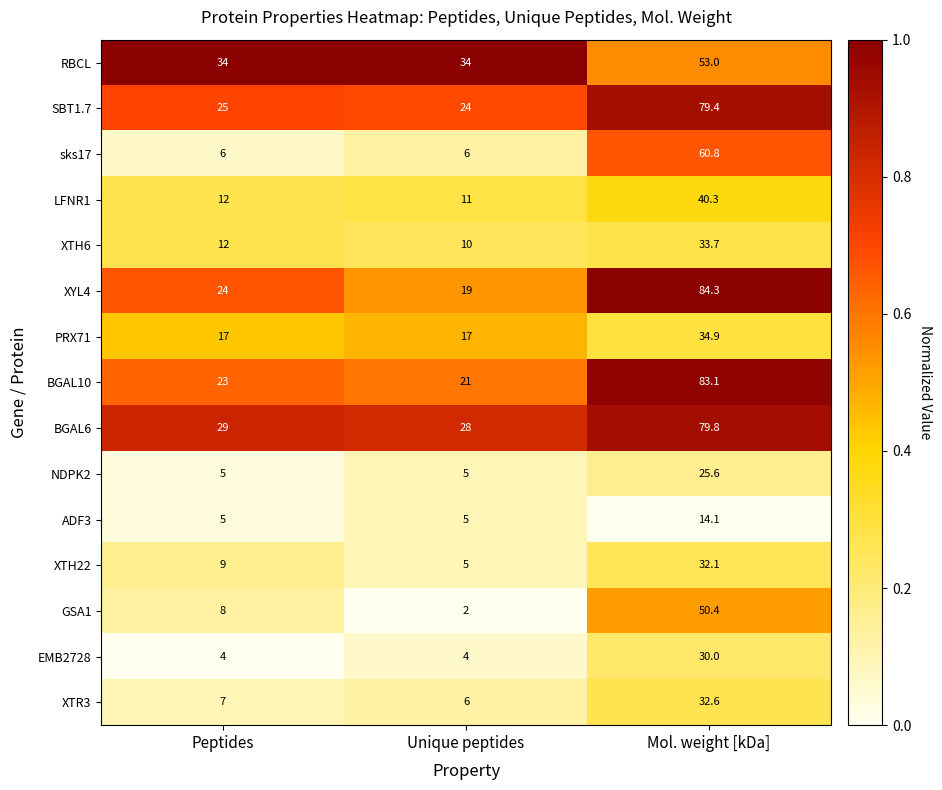

Which series has the largest range (max minus min)?

XYL4